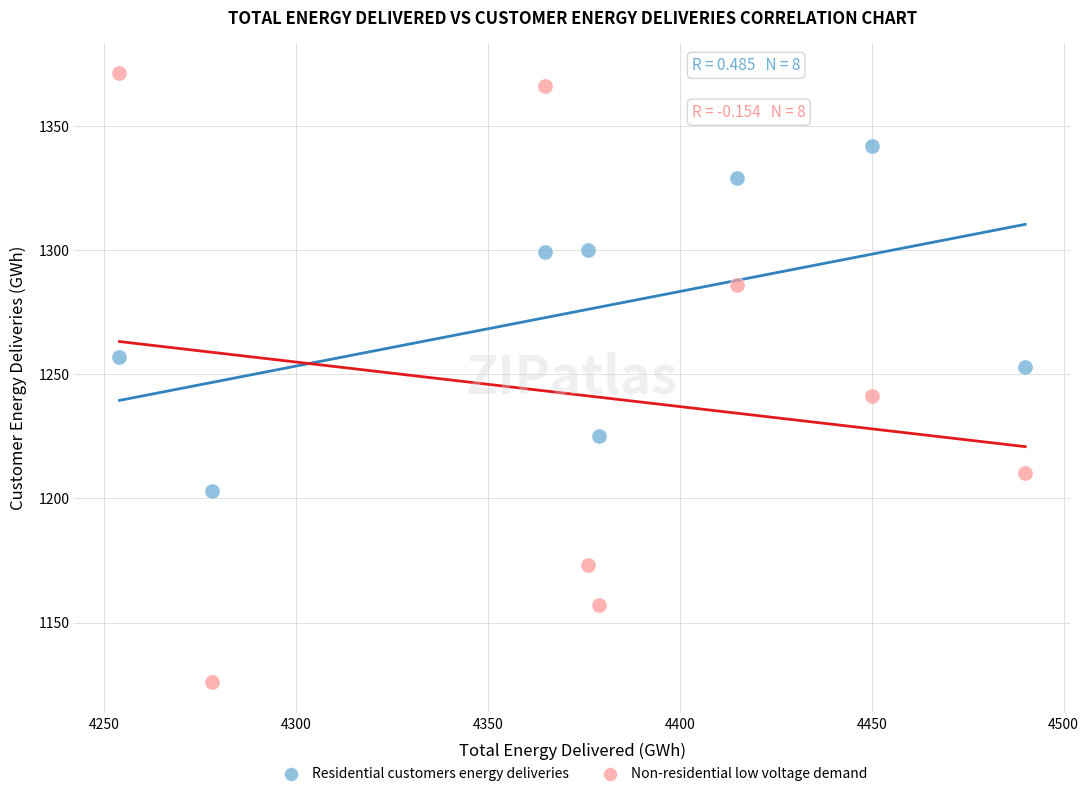

Which series contains the highest Y value?

Non-residential low voltage demand